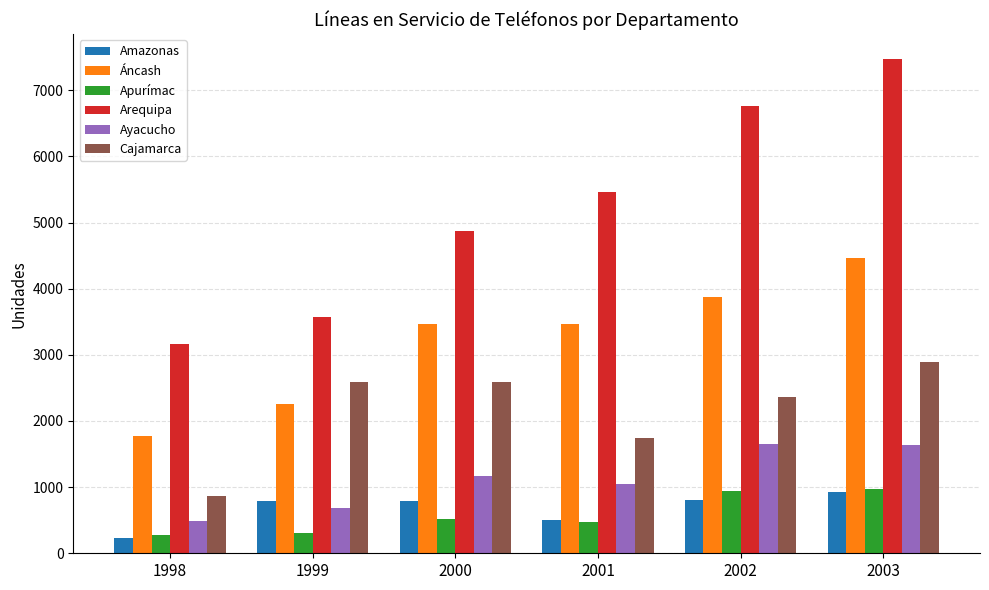

What is the greatest value displayed?

7474